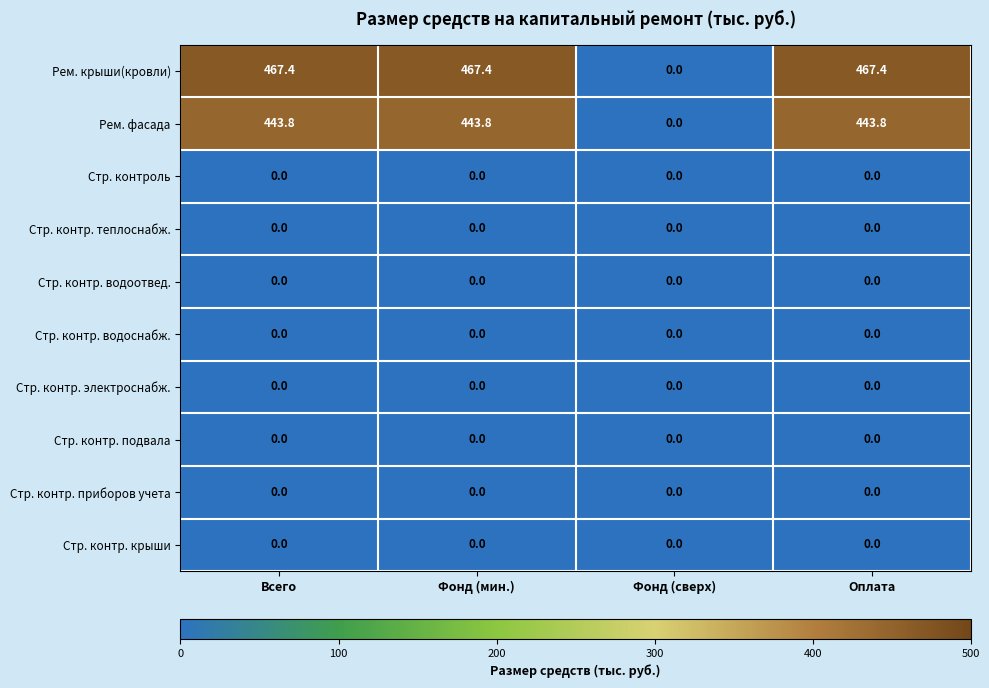

What is the total value across all series at Фонд (мин.)?

911.2